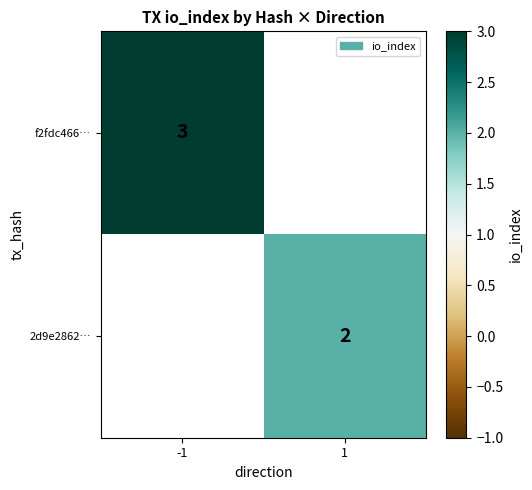

The value of f2fdc466… at -1 is 3. True or false?

True